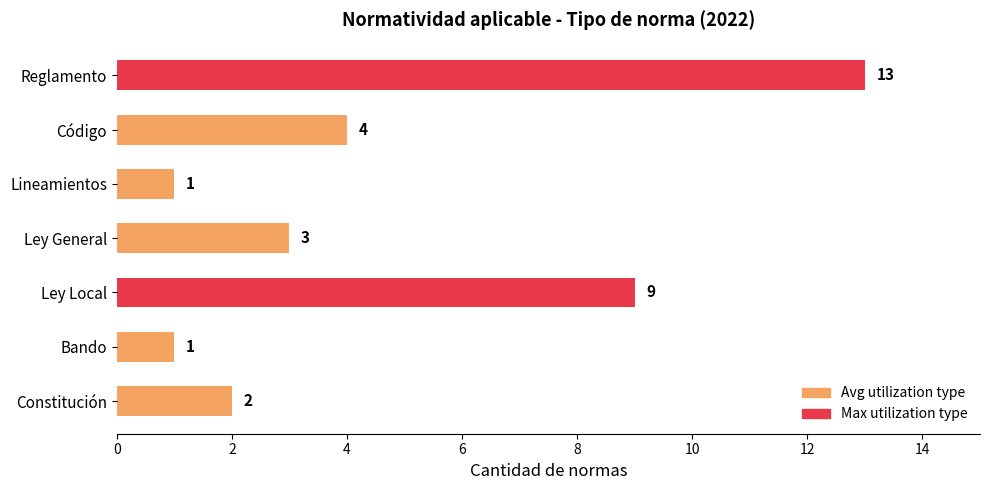

What is the ratio of the value at Ley General to the value at Constitución?

1.5